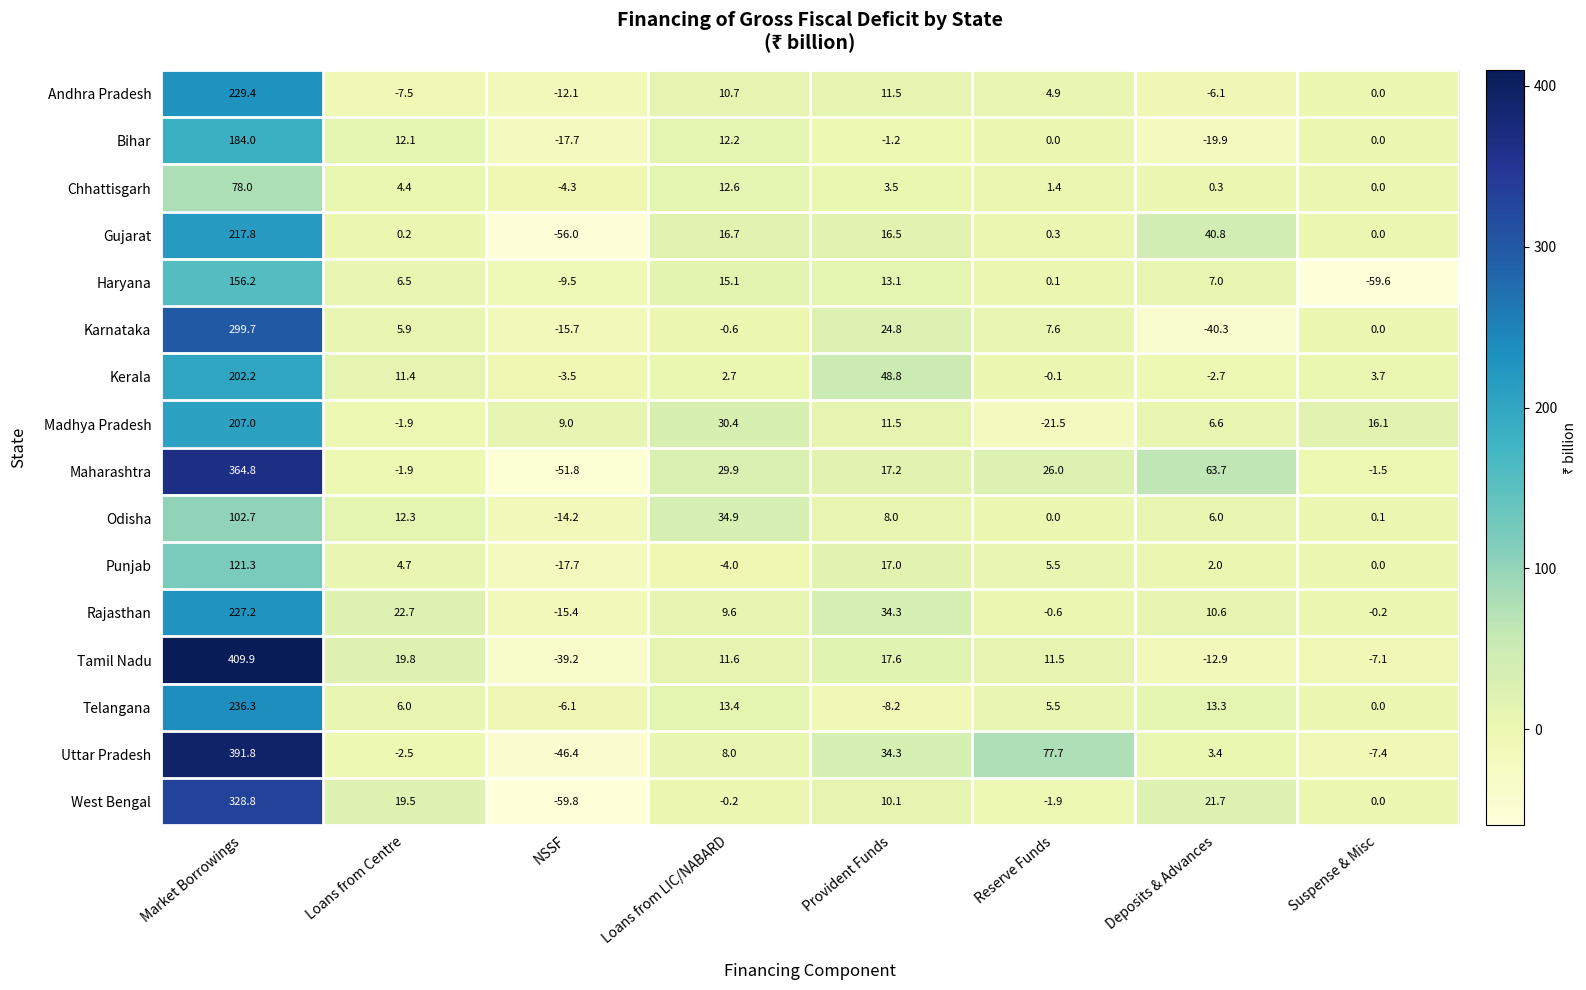

What is the difference between the maximum and minimum values in the West Bengal series?

388.6